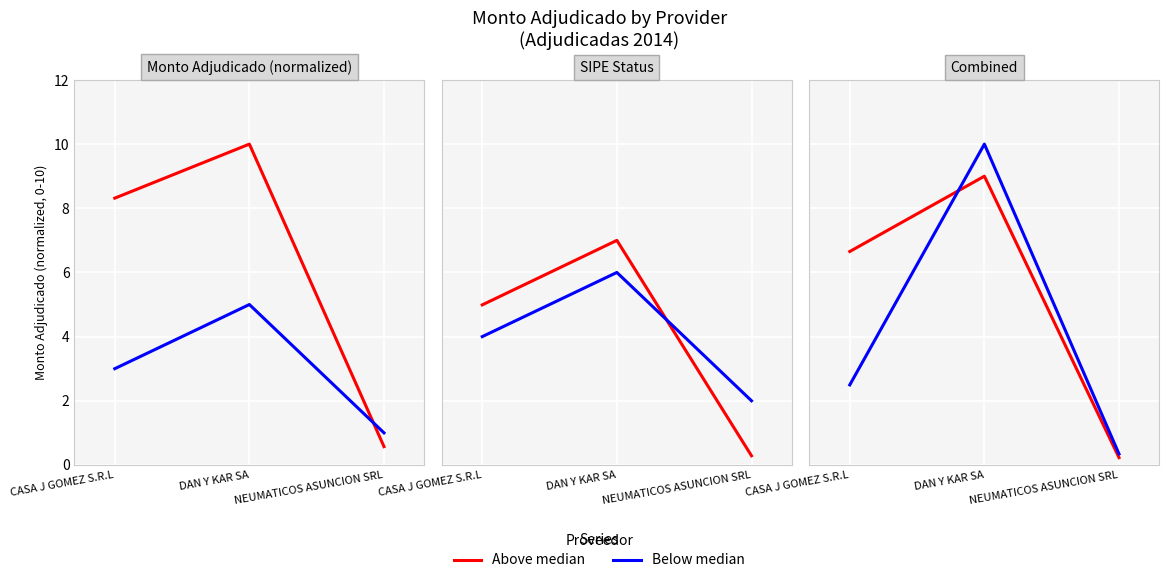

What is the total value across all series at DAN Y KAR SA?

19.0